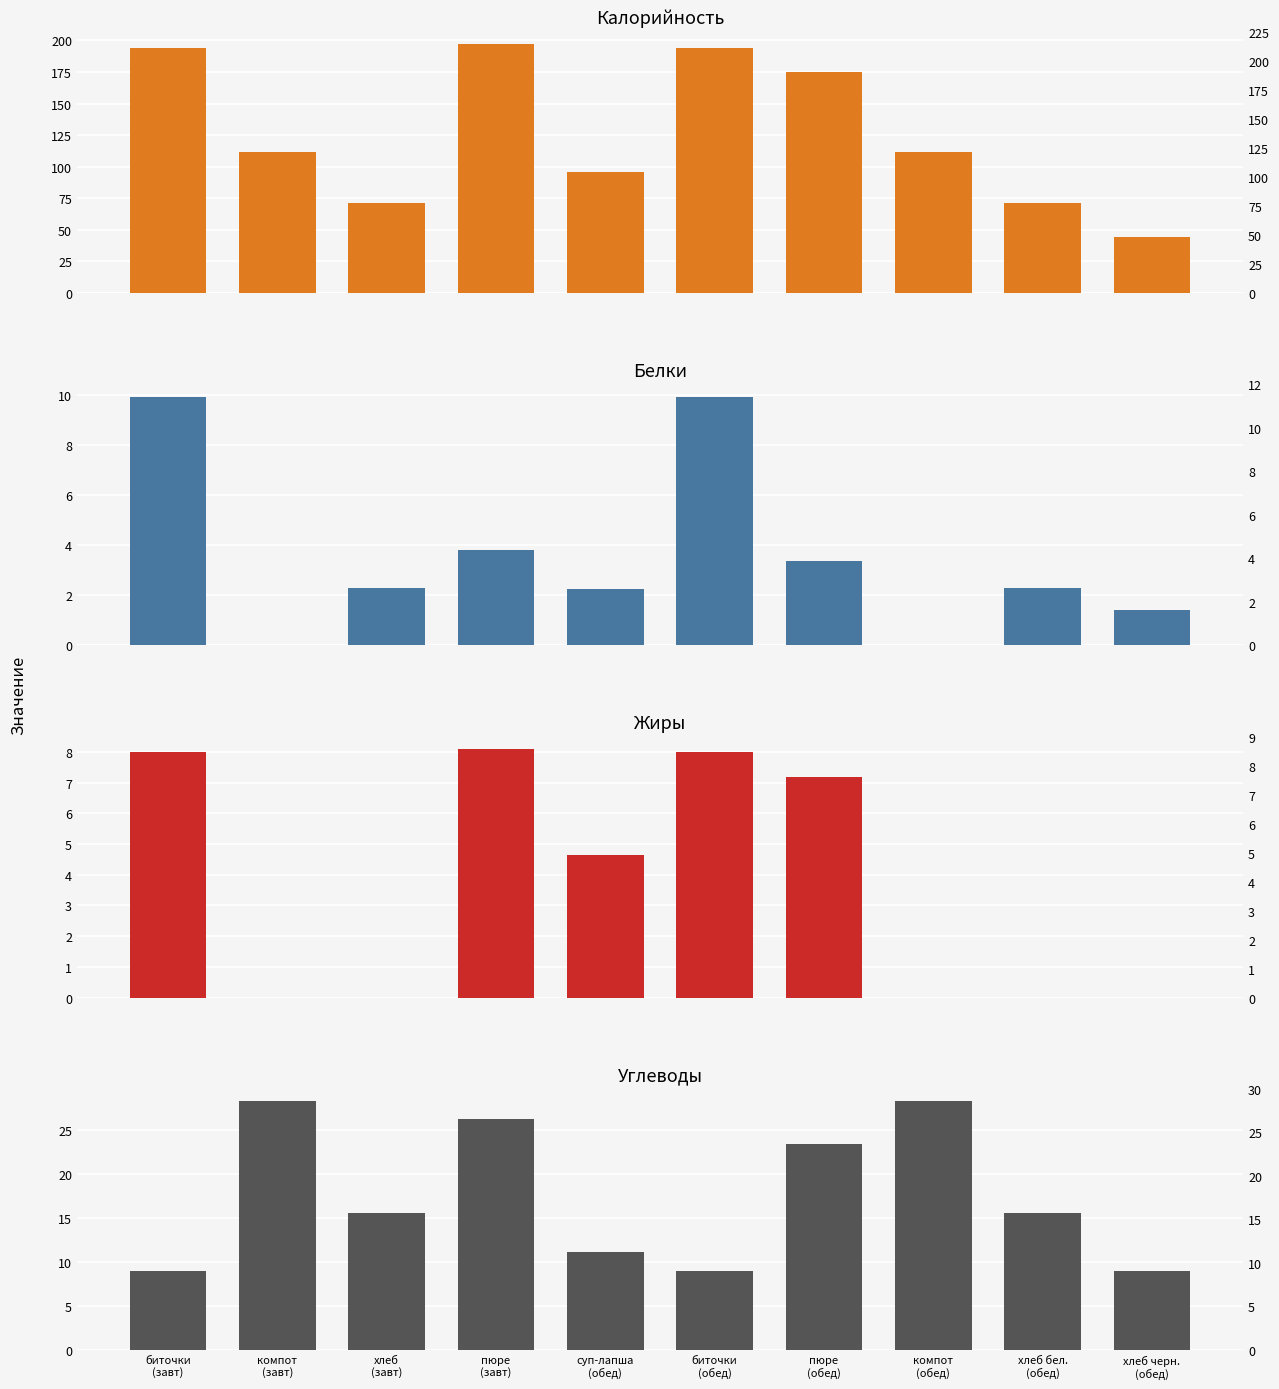

What is the difference between the second highest and minimum values in the Белки series?

9.9